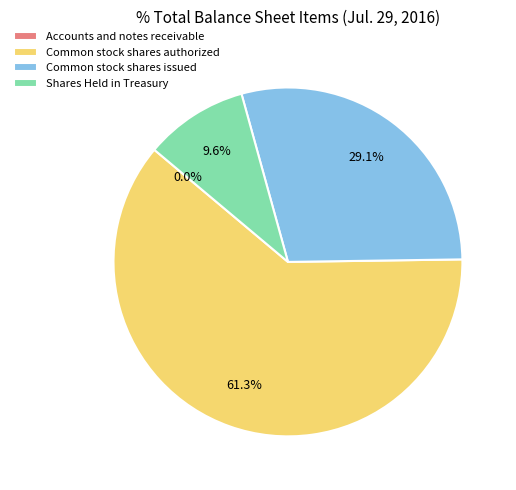

Which slice represents more than half of the pie?

Common stock shares authorized